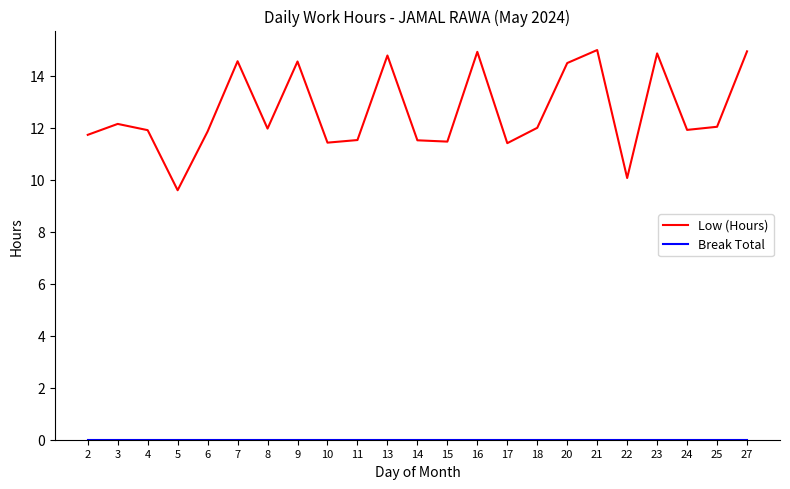

What is the difference between the highest and lowest values at 21?

15.0